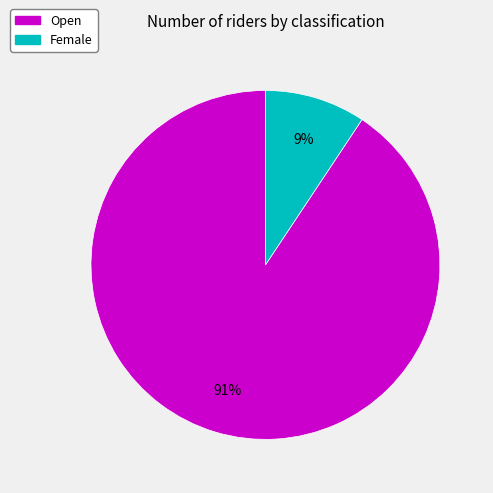

Rank the categories by value from lowest to highest.

Female, Open